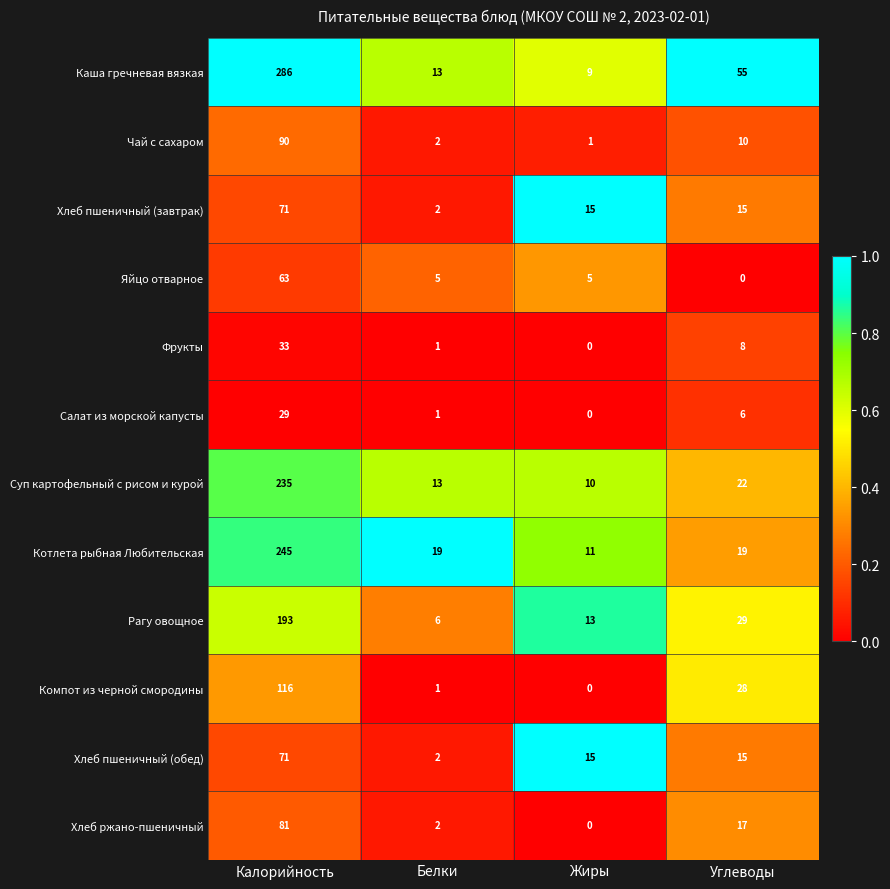

What is the average value of the Салат из морской капусты series?

9